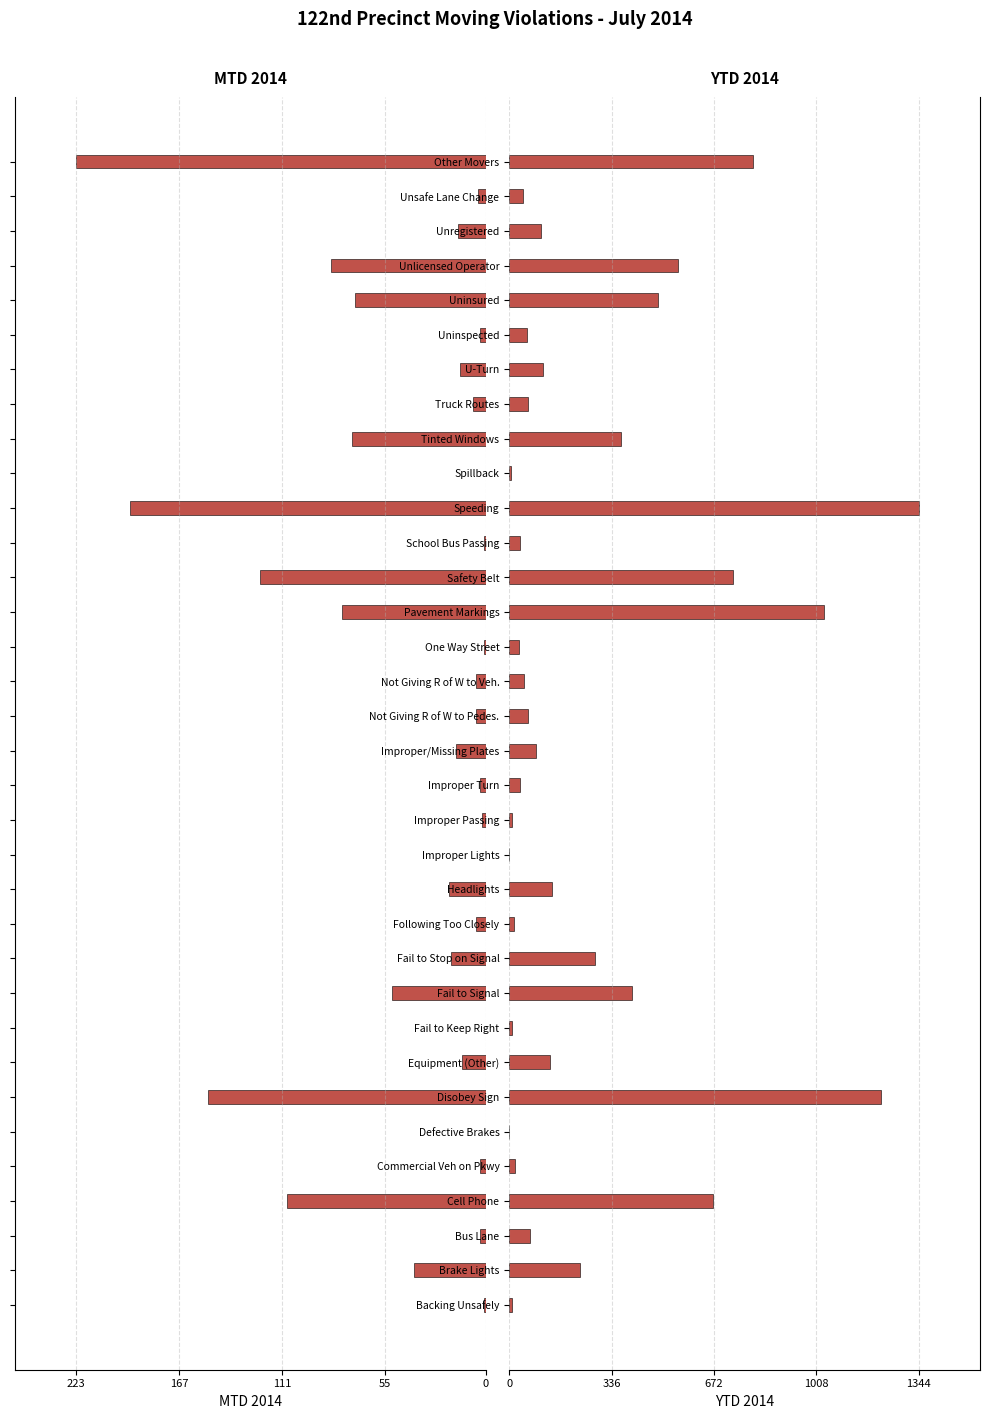

How many distinct data groups are displayed?

2